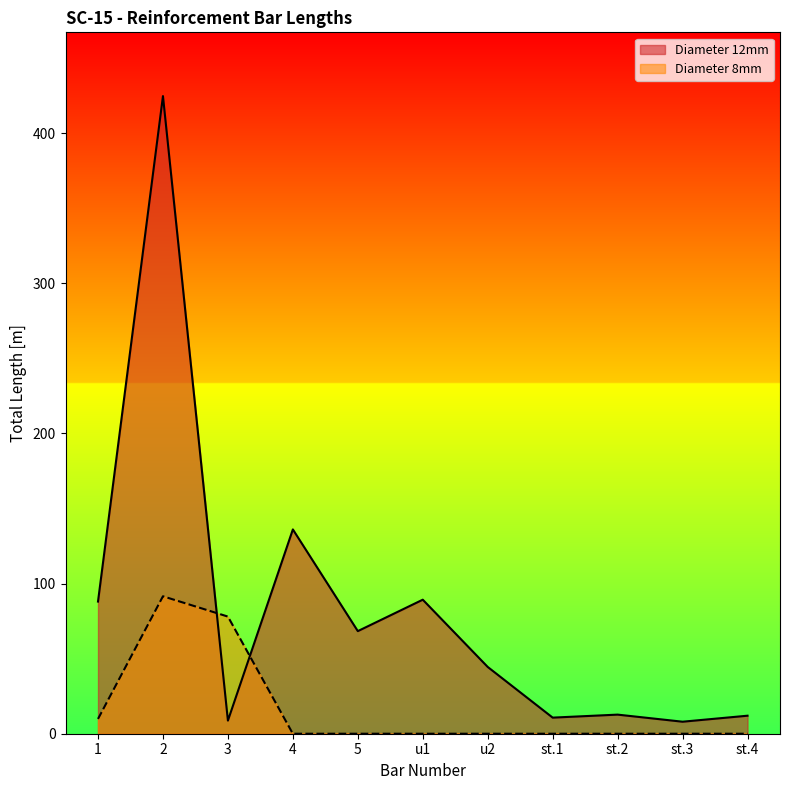

True or false: there are more than 2 points higher than both neighbors.

True